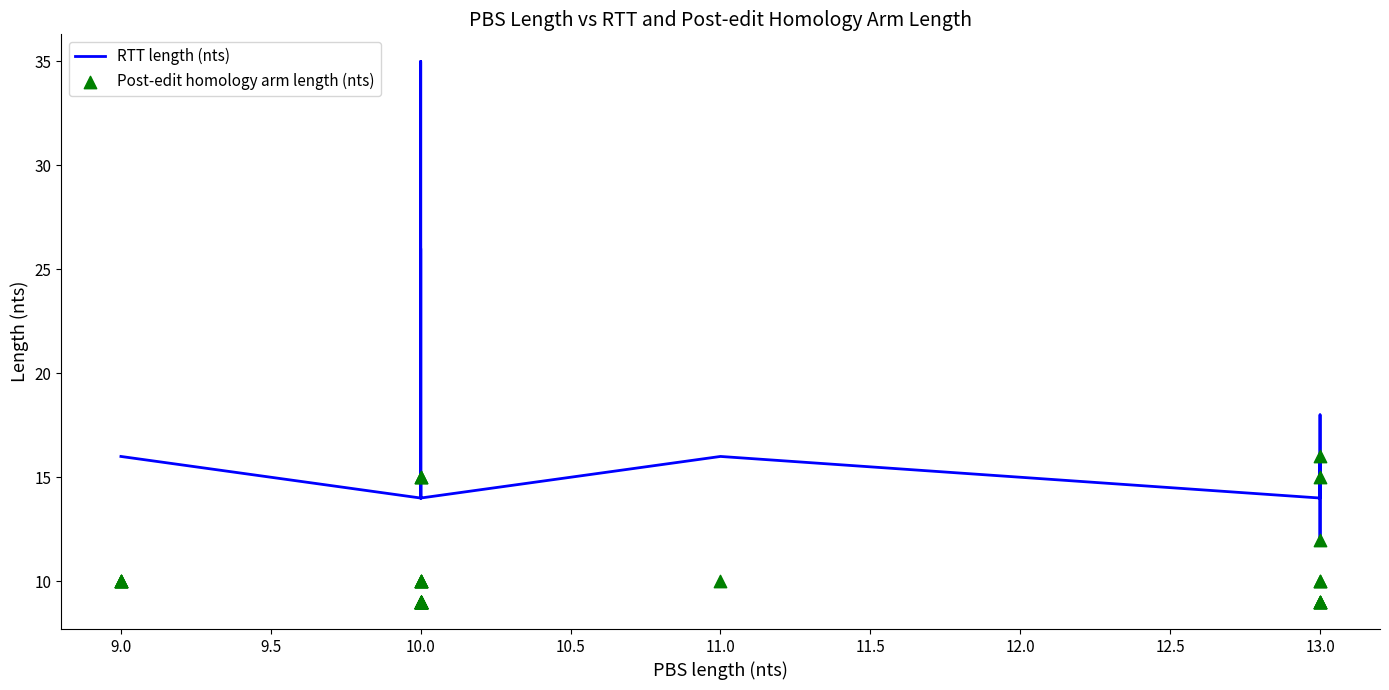

Which series has the widest spread of Y values?

RTT length (nts)